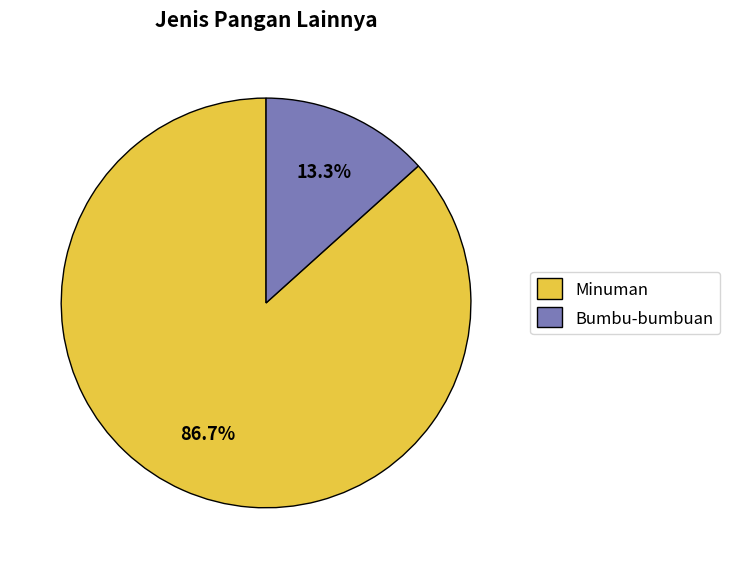

What percentage do Bumbu-bumbuan and Minuman together represent?

100.0%